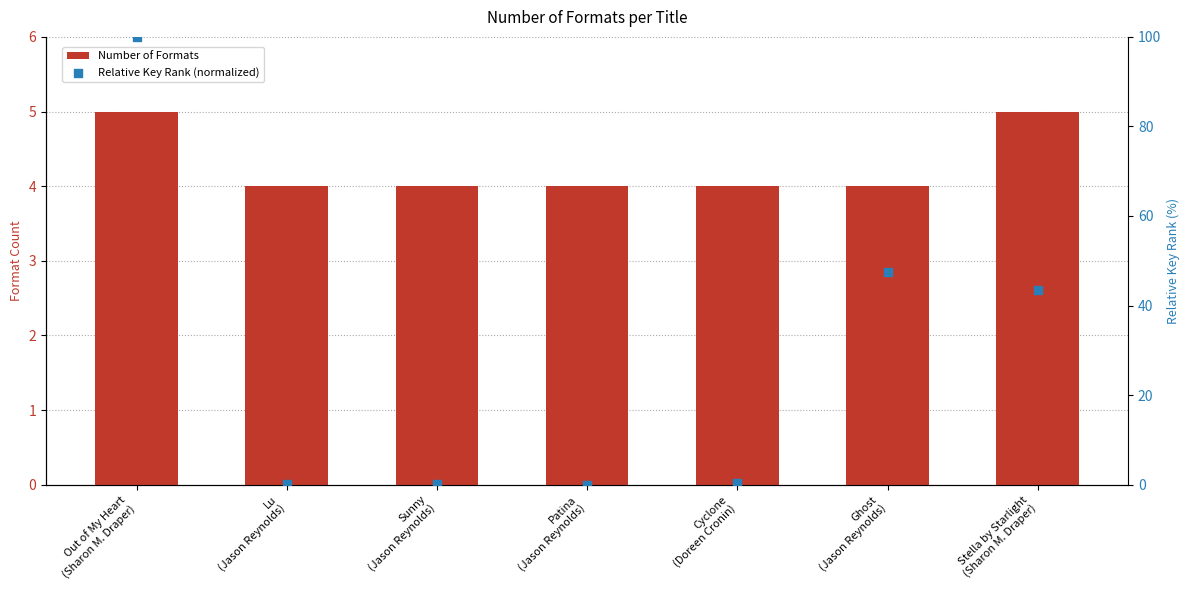

Which series reaches the minimum Y coordinate?

Relative Key Rank (normalized)